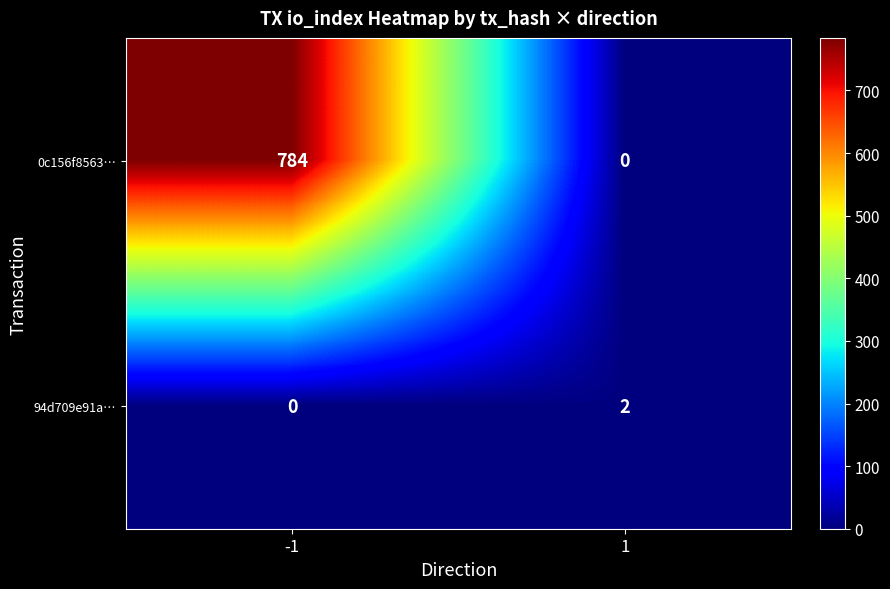

Count the 94d709e91a… values in the range 0 to 2.

2